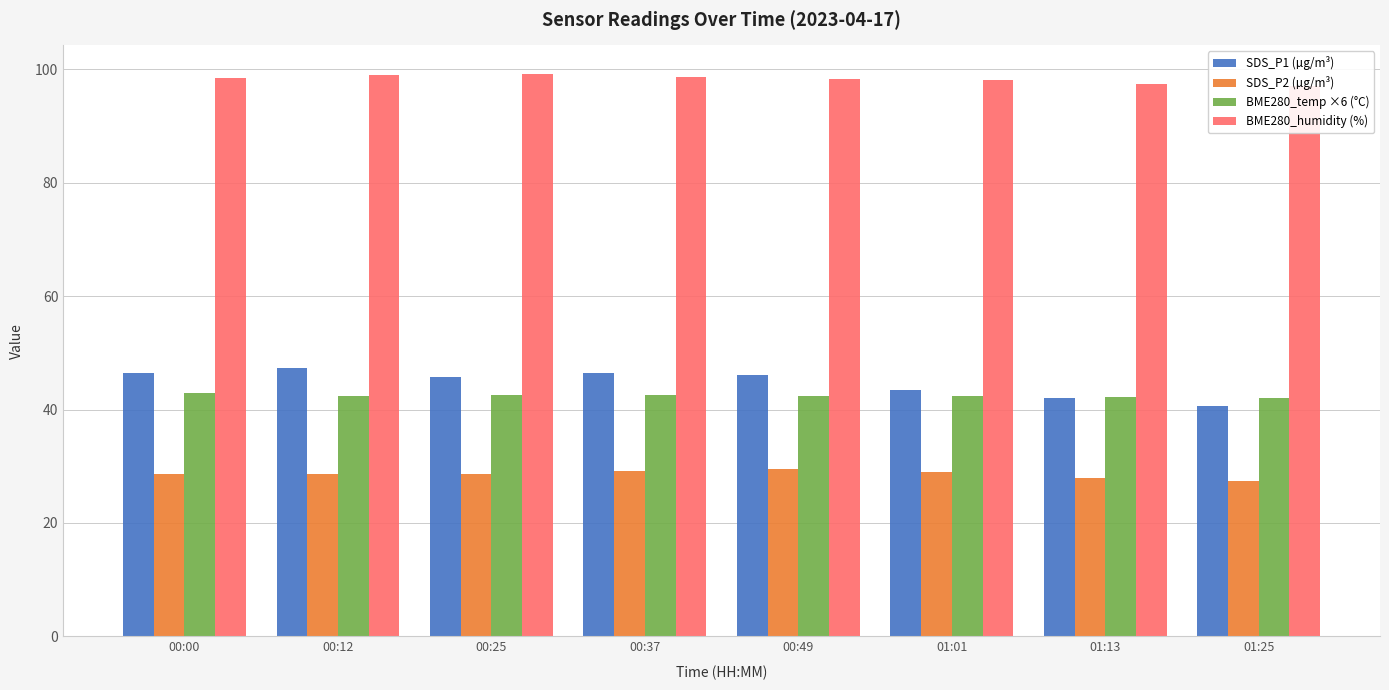

Which series changed the most between 00:00 and 00:12?

SDS_P1 (µg/m³)